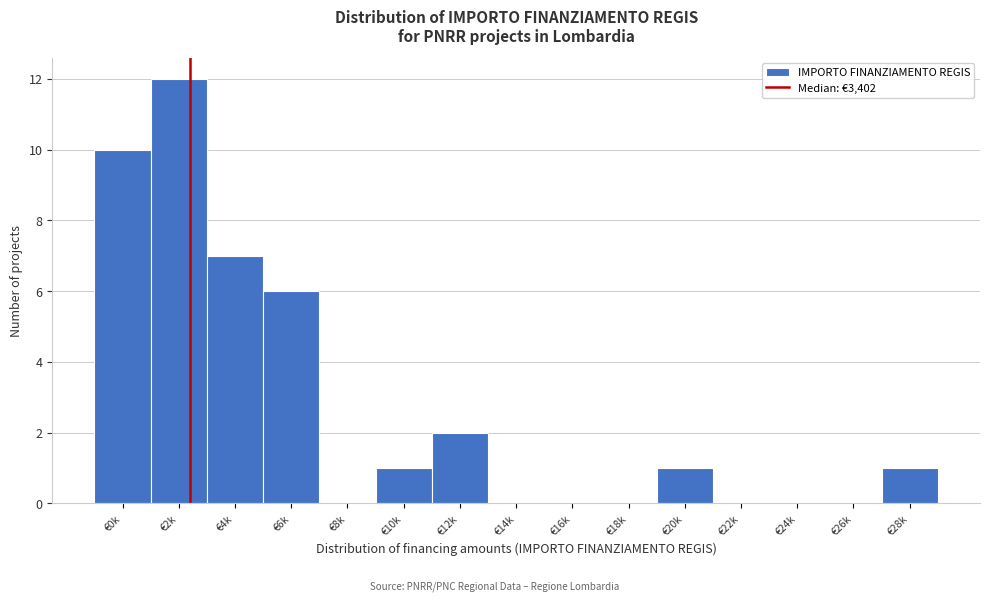

Reading left to right, list all the values displayed in this chart.

€0k=10	€2k=12	€4k=7	€6k=6	€8k=0	€10k=1	€12k=2	€14k=0	€16k=0	€18k=0	€20k=1	€22k=0	€24k=0	€26k=0	€28k=1